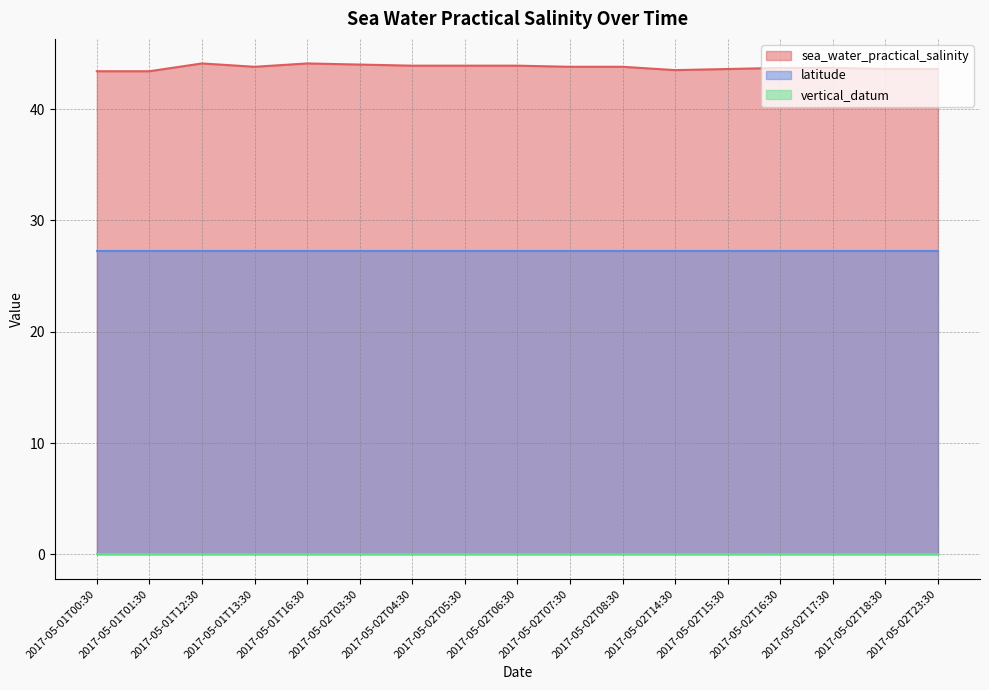

True or false: sea_water_practical_salinity has more than 0 points higher than both neighbors.

True